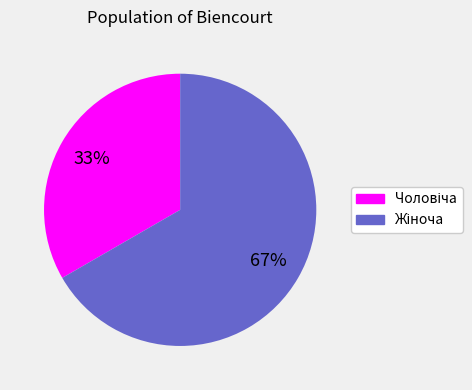

To the nearest percent, what is the average slice percentage?

50%